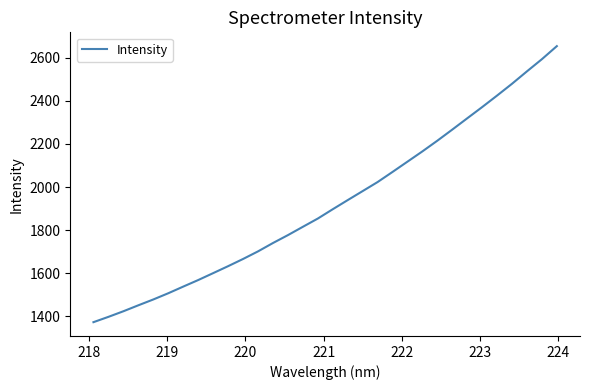

What is the difference between the maximum and minimum values?

1281.8